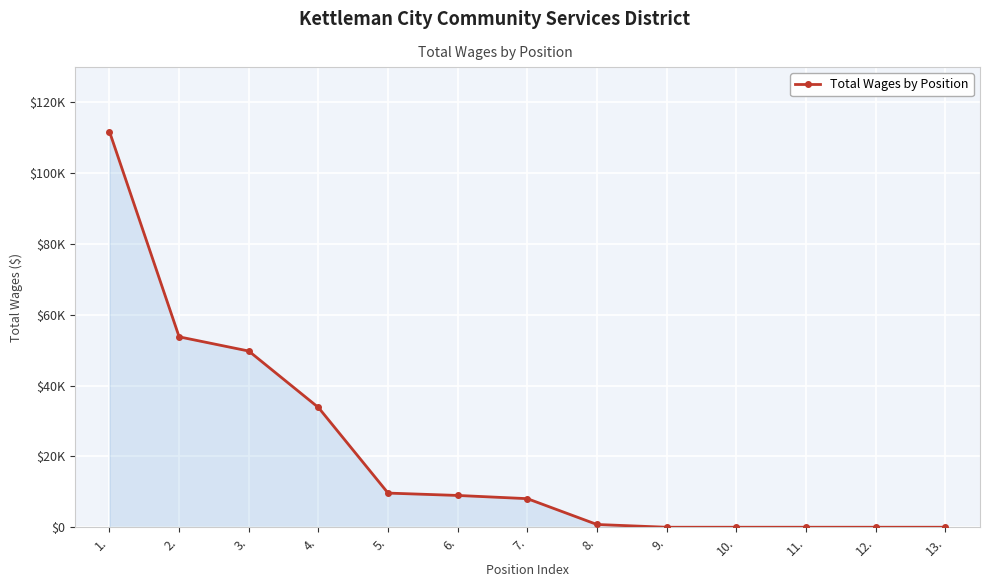

What position from the right is 12.?

2